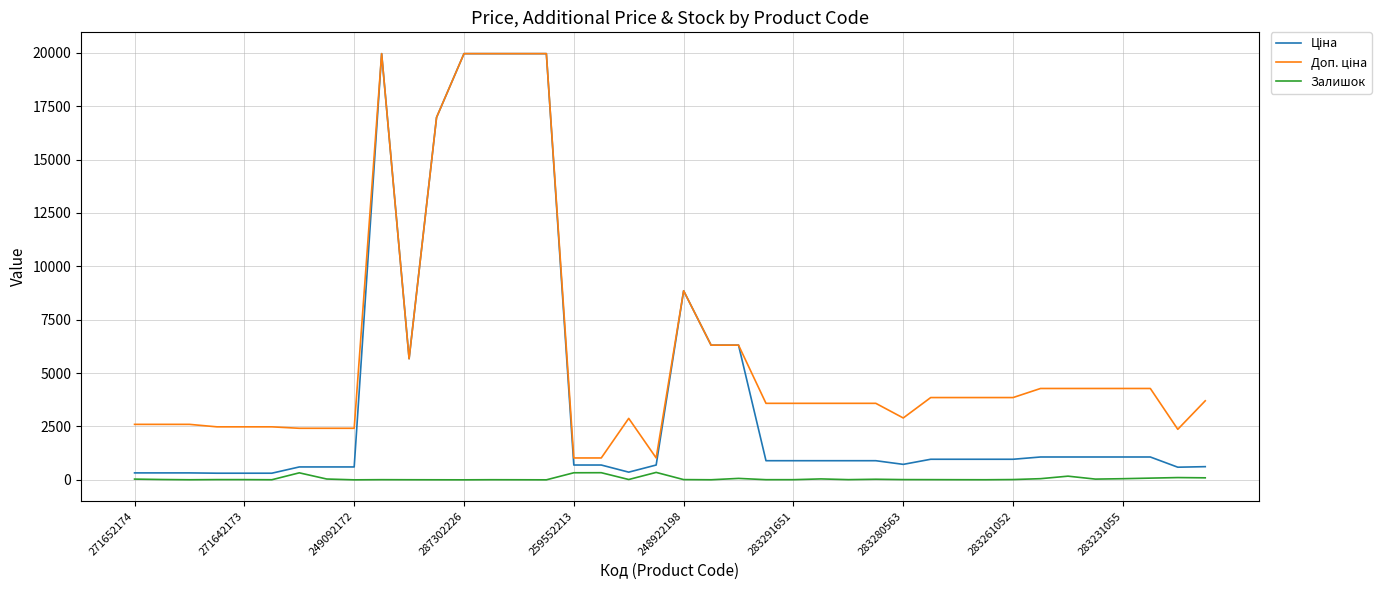

What is the maximum value shown in the chart?

19964.2